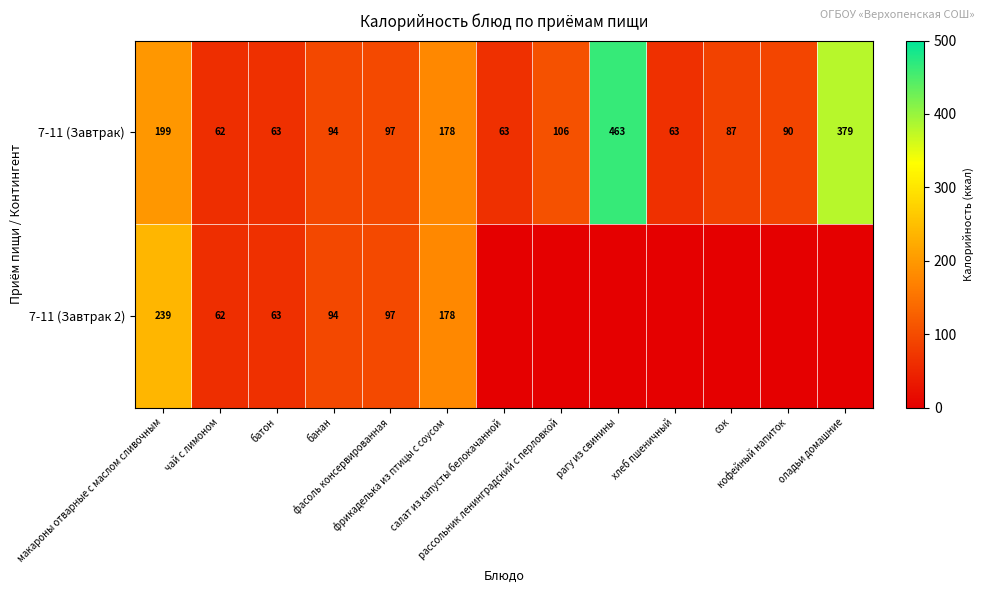

What is the average value of the 7-11 (Завтрак) series?

150